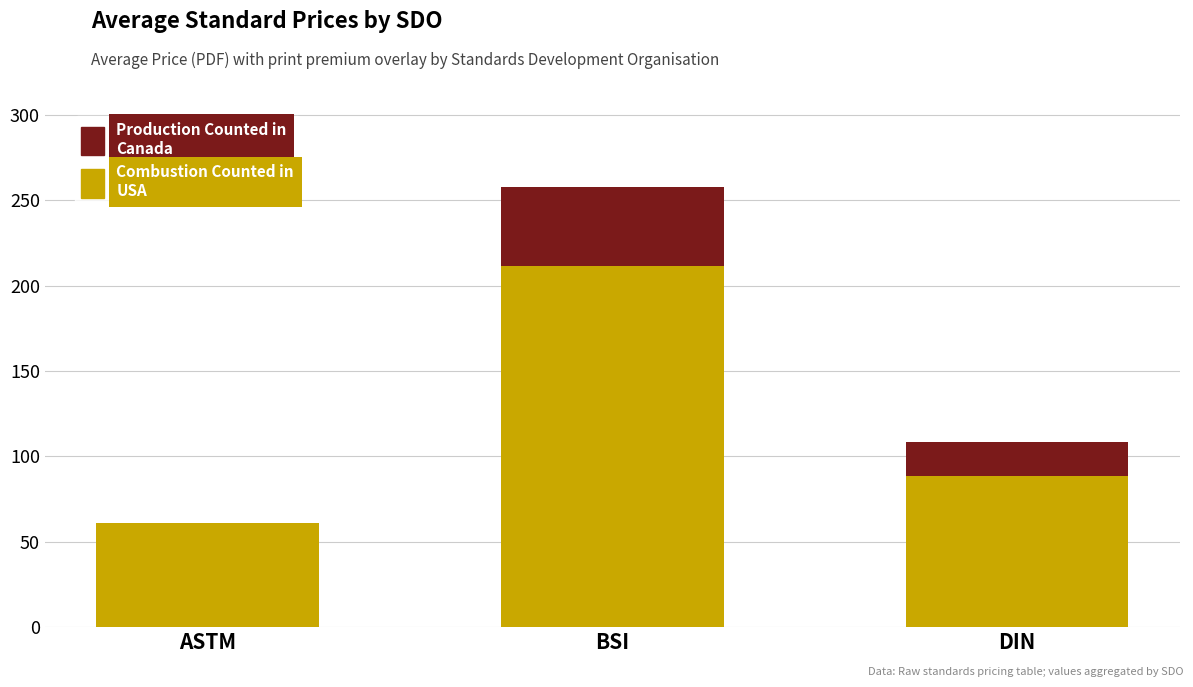

What is the total value across all series at BSI?

257.7